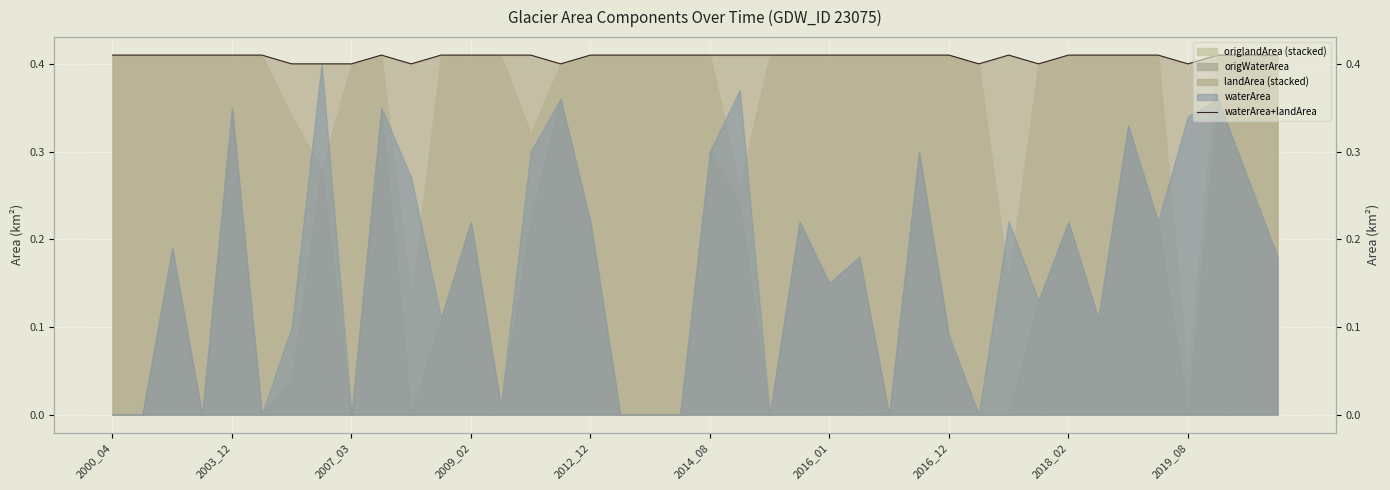

Where is the first local minimum?

10